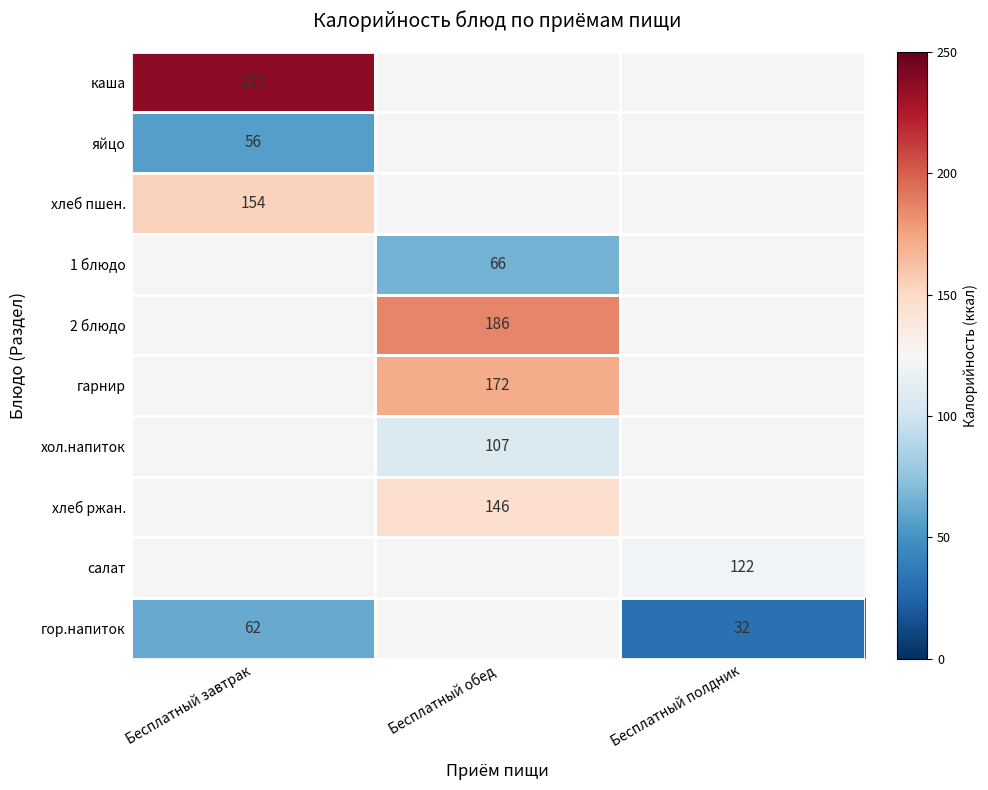

The value of хлеб ржан. at Бесплатный обед is 146. True or false?

True